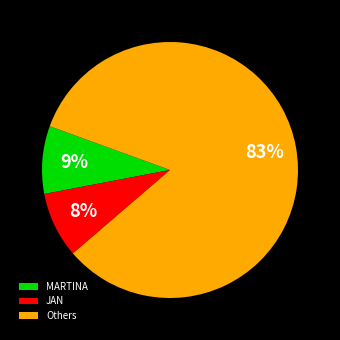

What is the largest slice in the pie chart?

Others